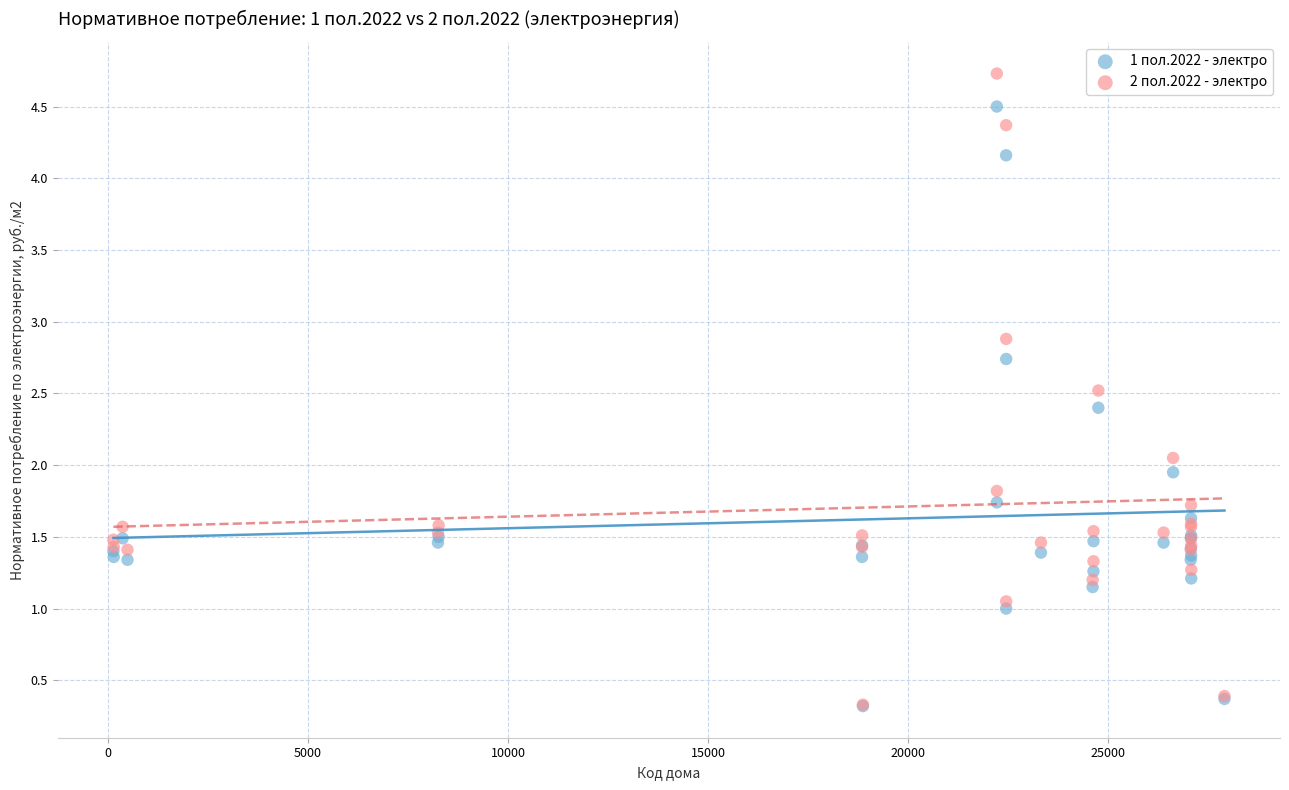

Which series contains the highest Y value?

2 пол.2022 - электро